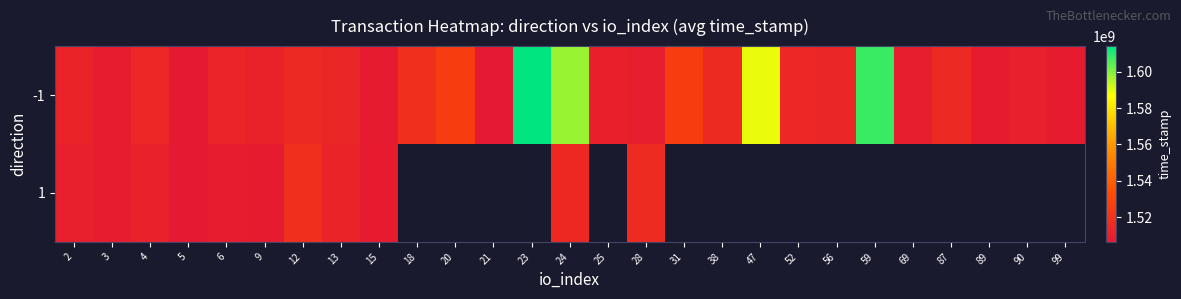

At how many categories does at least one series exceed 1552707355?

4